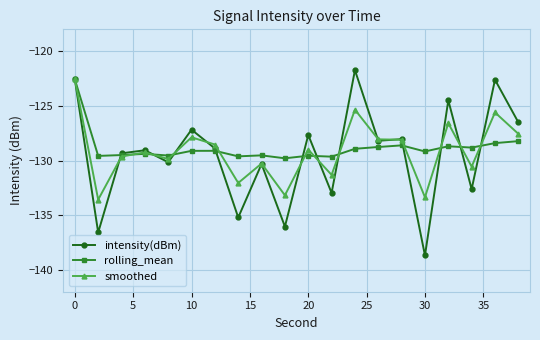

What is the smallest value displayed?

-138.7